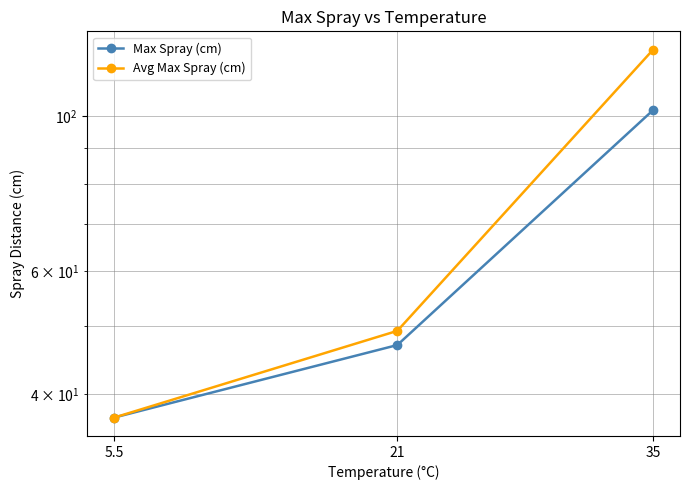

What are all the series names shown in the legend?

Max Spray (cm), Avg Max Spray (cm)